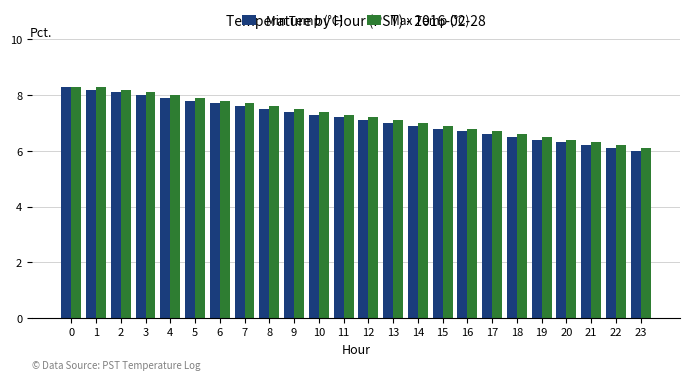

True or false: Max Temp (°C) has a value of 6.3 at 21.

True